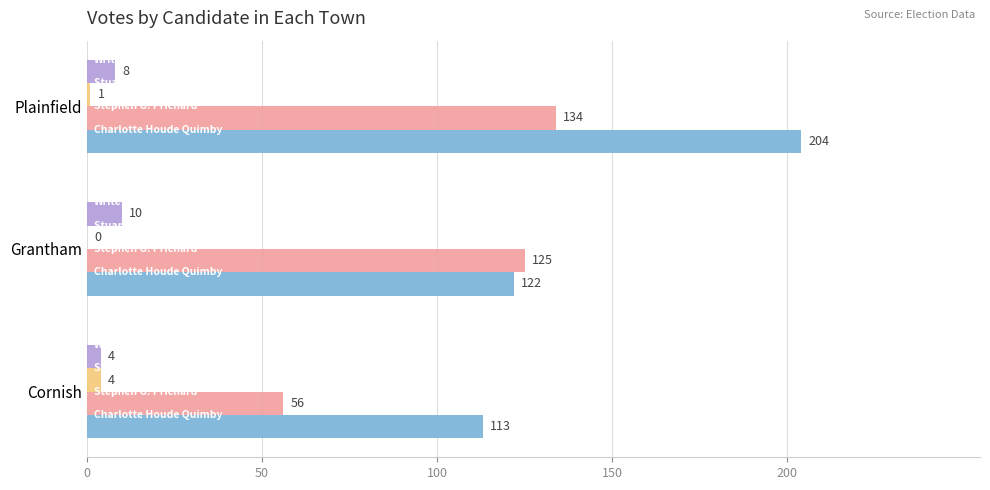

At which category is the sum across all series the highest?

Plainfield